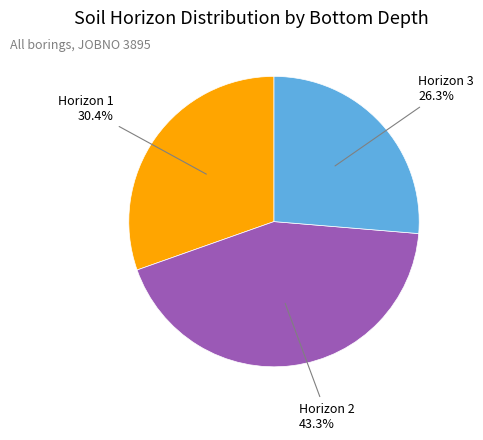

Is there a majority slice in this chart?

No